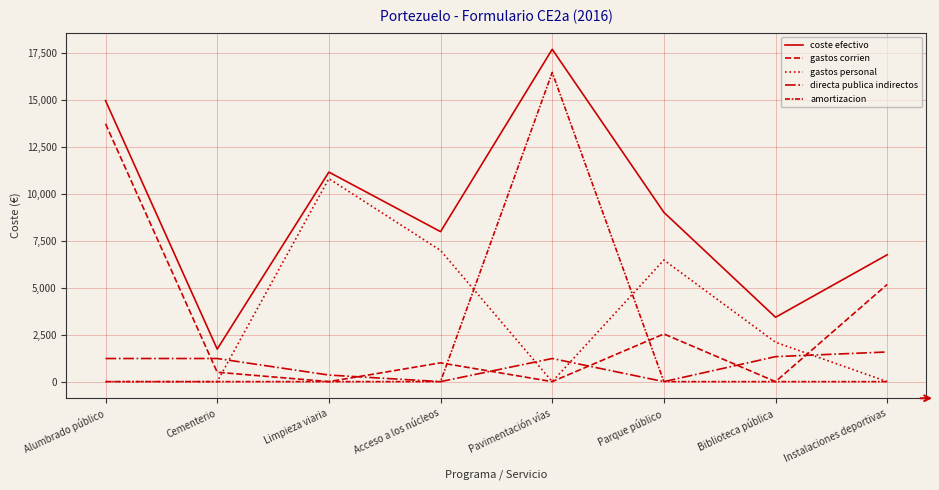

Does the chart have visible grid lines?

Yes